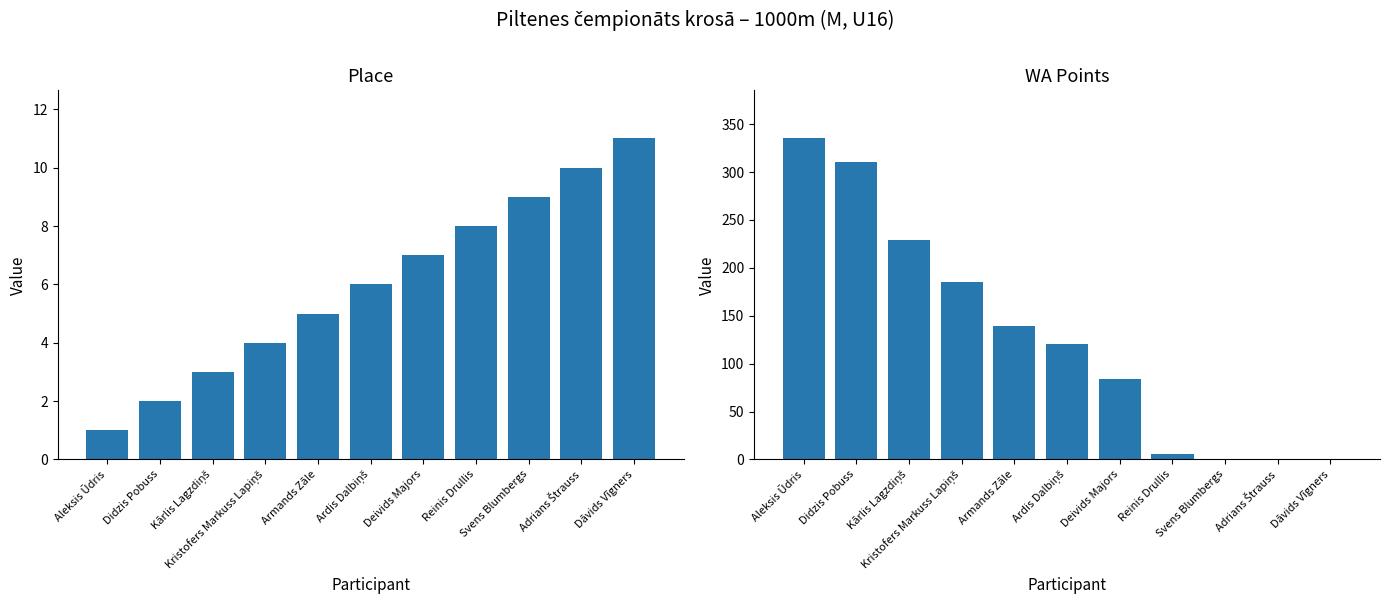

Reading left to right, transcribe all the data shown in this chart.

Place: 1	2	3	4	5	6	7	8	9	10	11
WA: 335	310	229	185	139	121	84	6	0	0	0